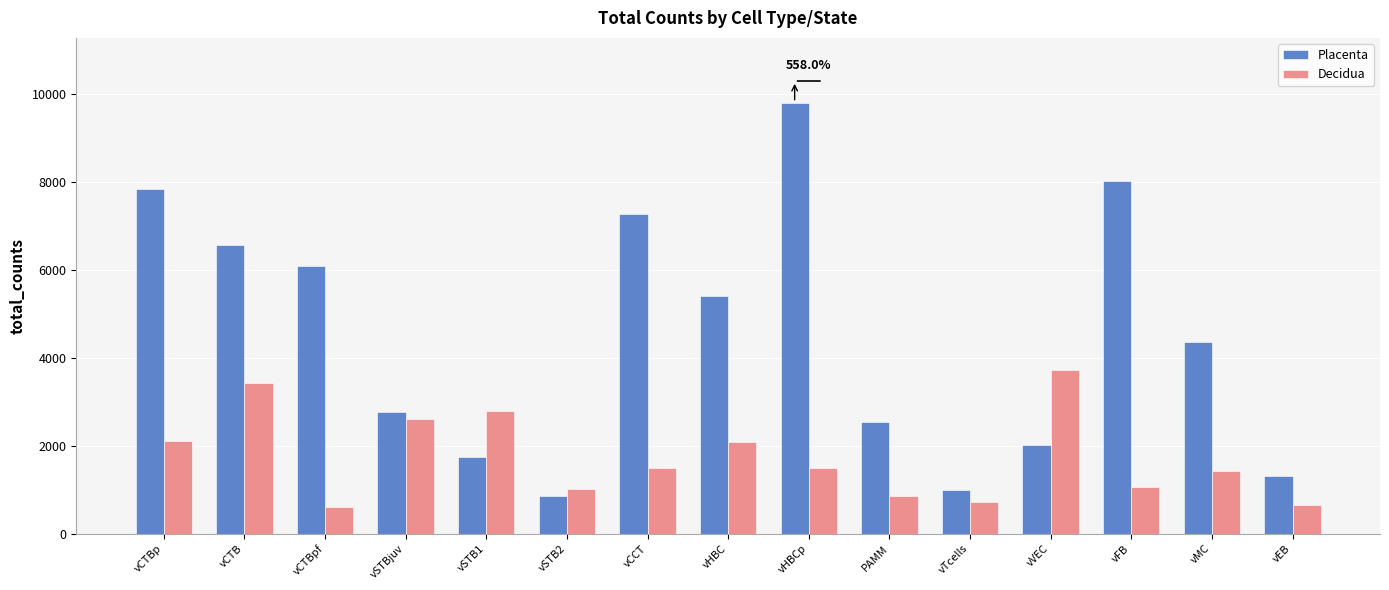

What is the difference between the highest and lowest values at vHBCp?

8306.5